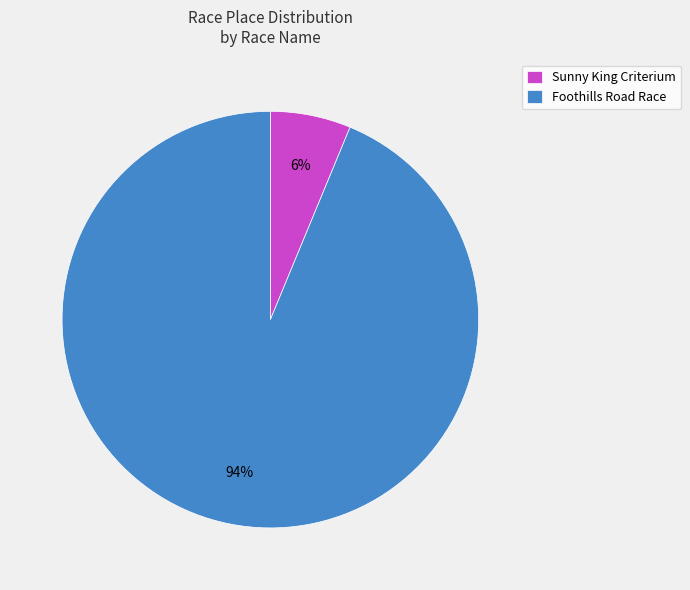

Which slice is the smallest?

Sunny King Criterium